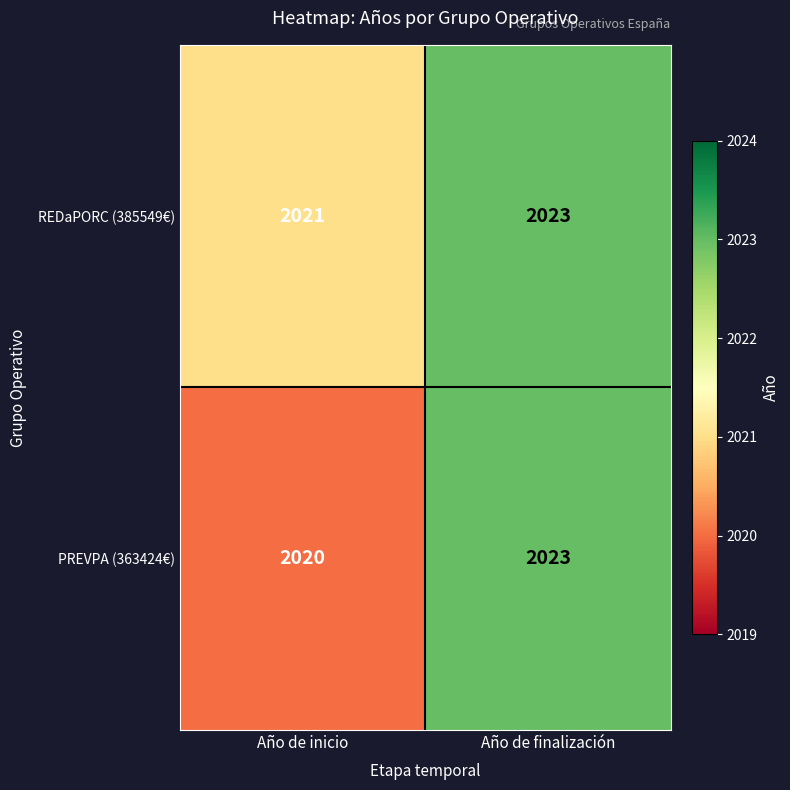

What is the total value across all series at Año de finalización?

4046